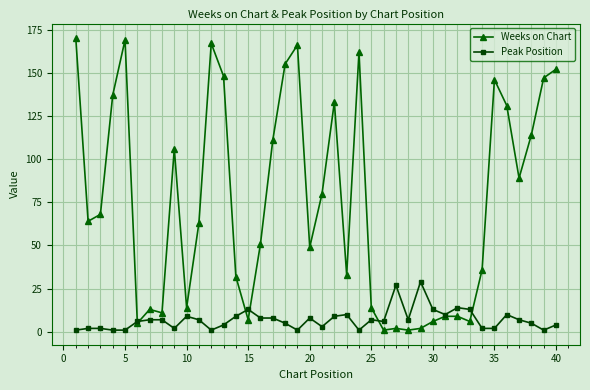

Which series has the largest total across all categories?

Weeks on Chart